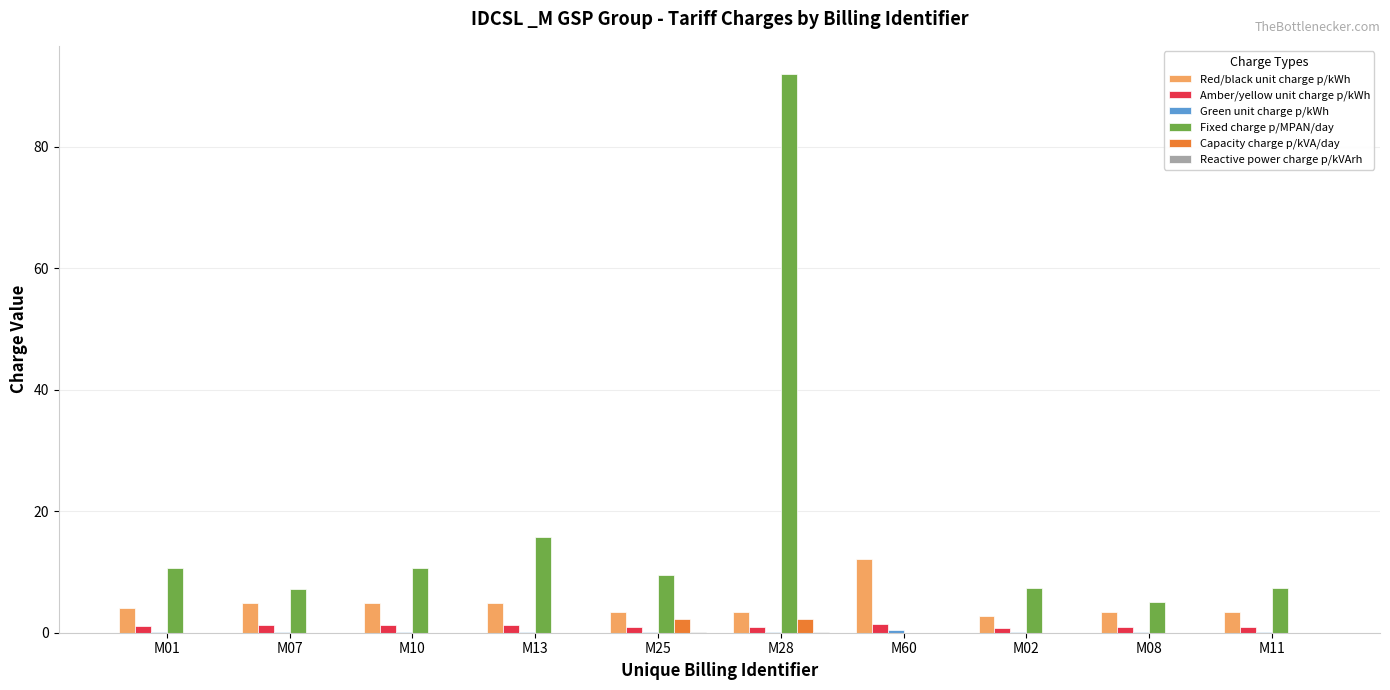

Count the number of data series in this chart.

6